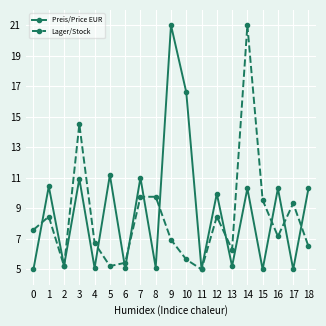

How many categories are shown in the chart?

19